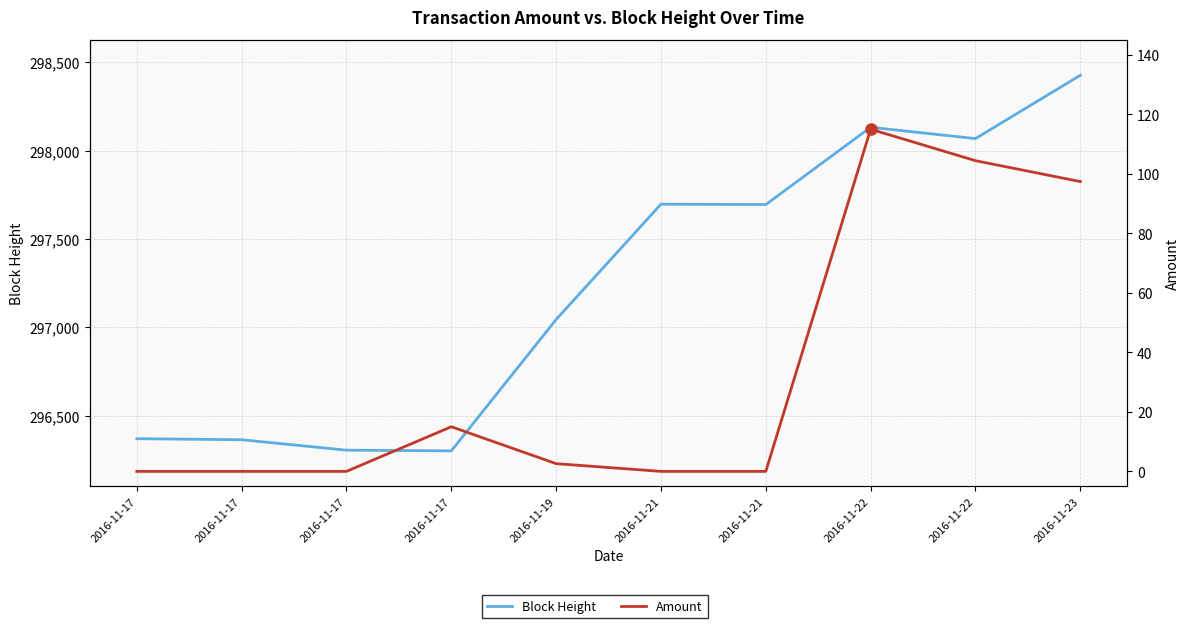

What is the average value of the Block Height series?

297240.7